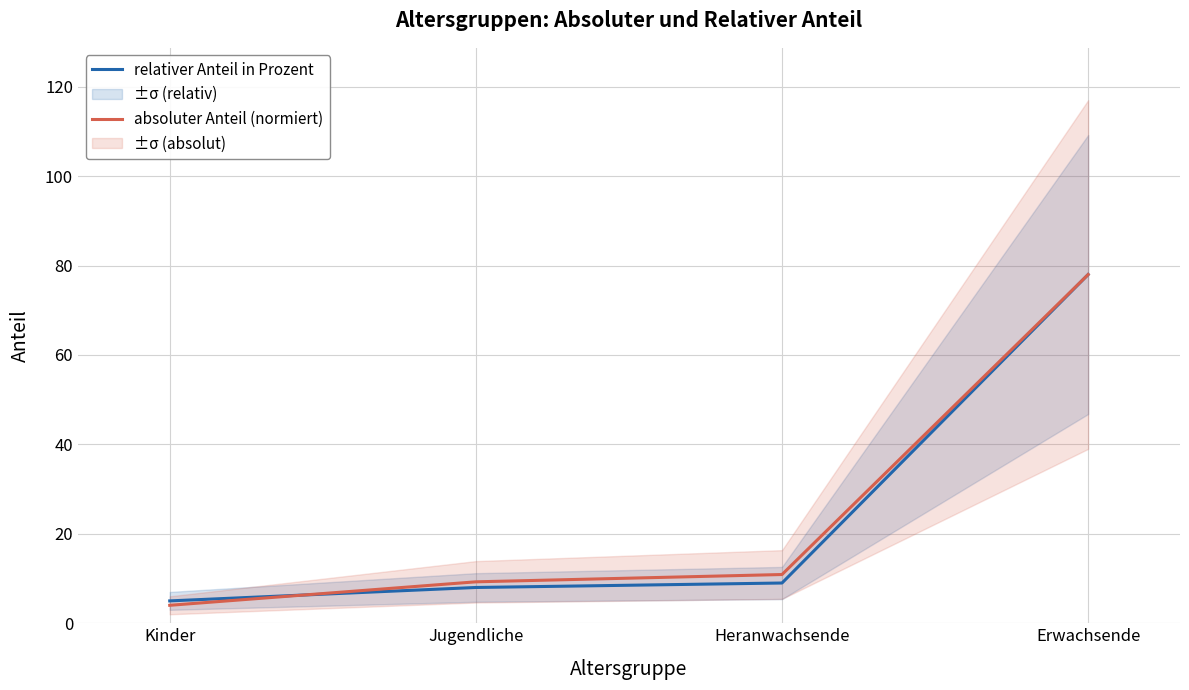

At which label does relativer Anteil in Prozent first exceed 9?

Erwachsende